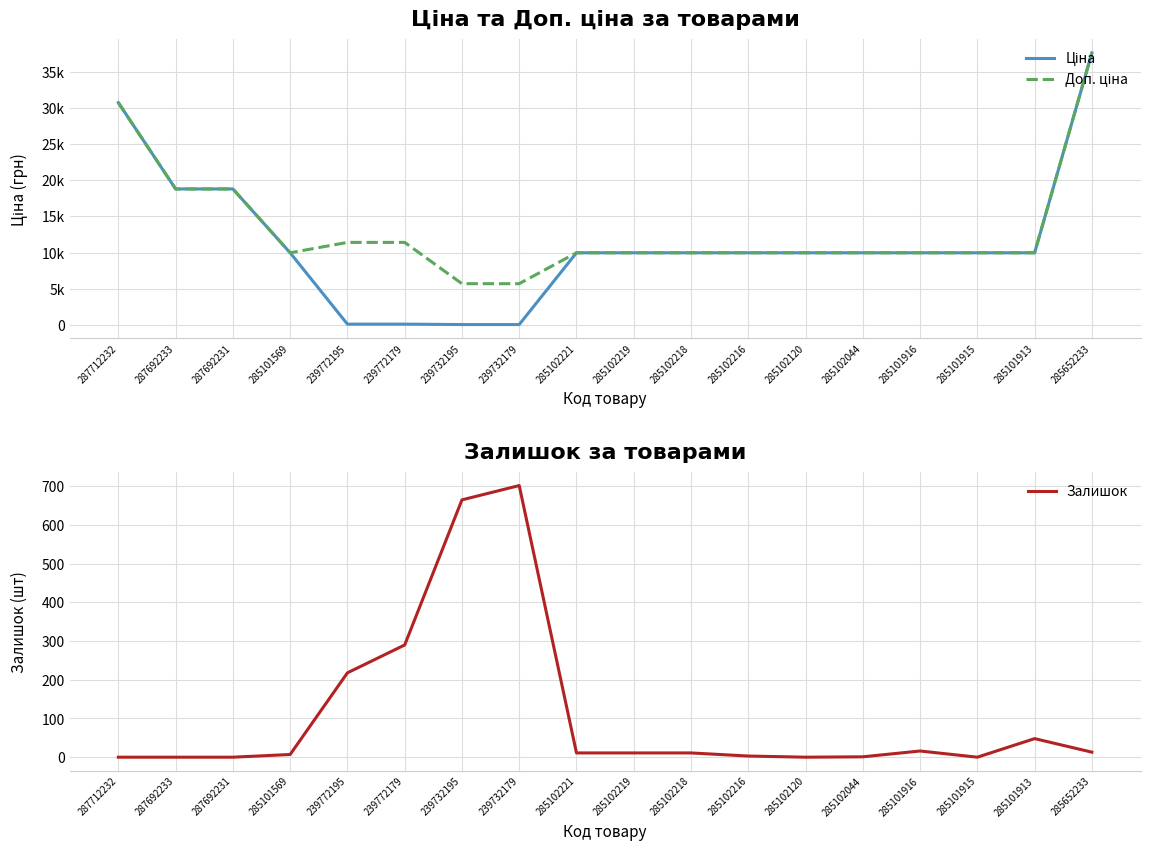

What is the label of the 9th point from the right?

285102219